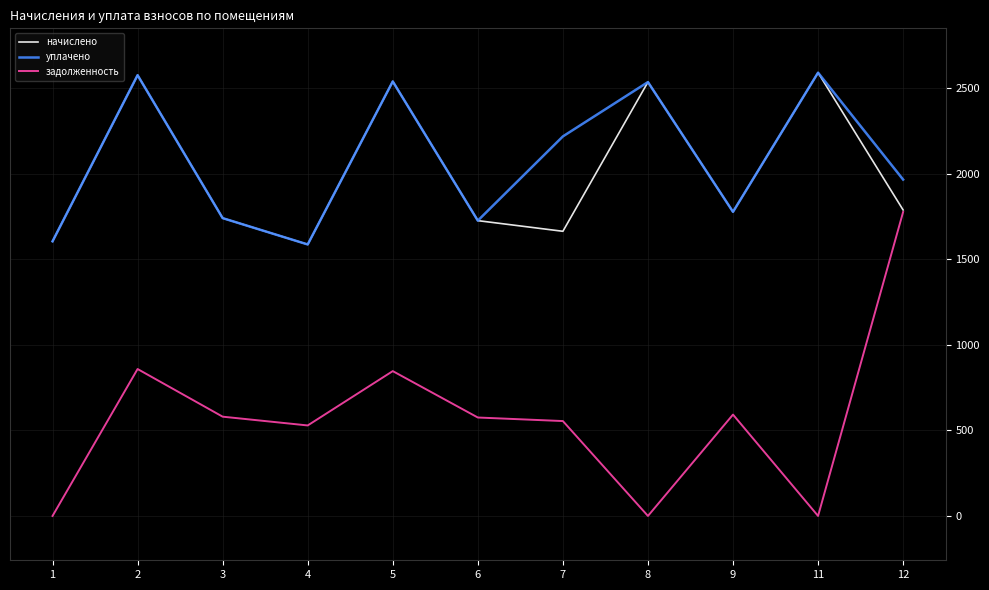

True or false: задолженность and уплачено cross at least once.

False